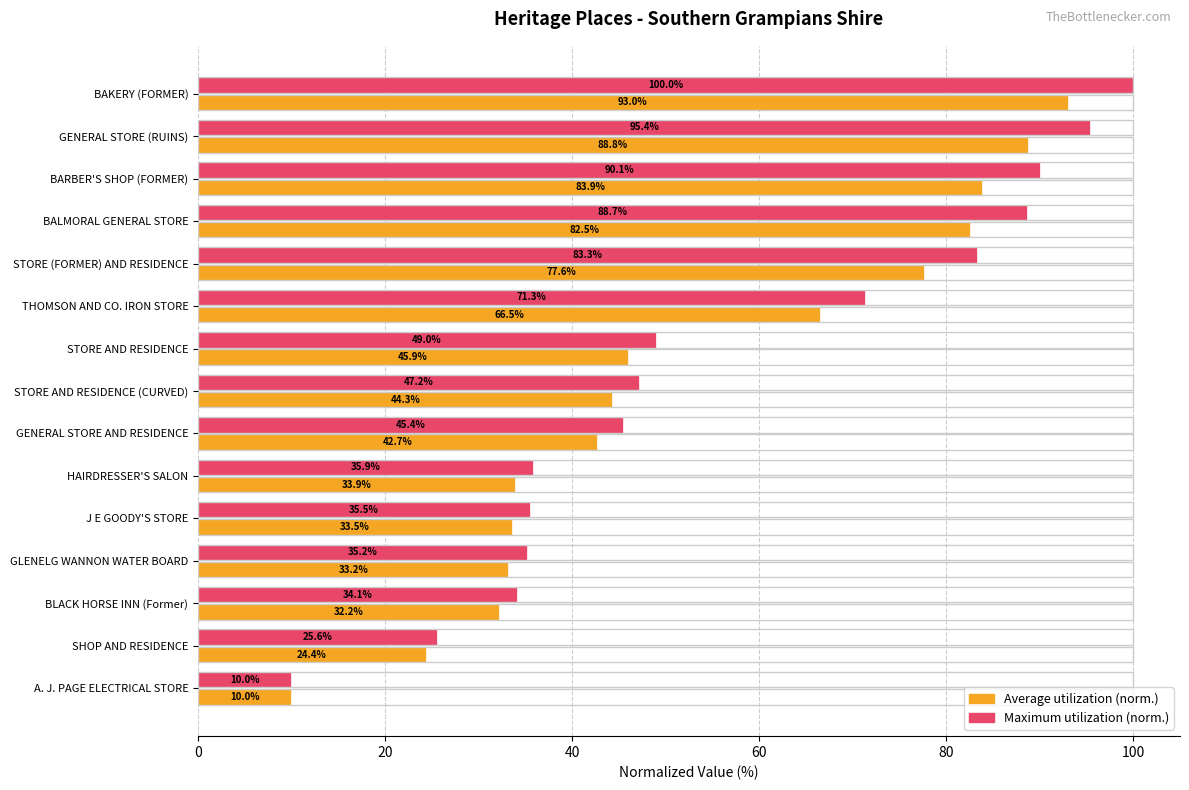

Is the value of Maximum utilization (norm.) at BAKERY (FORMER) greater than the value of Average utilization (norm.) at GLENELG WANNON WATER BOARD?

Yes